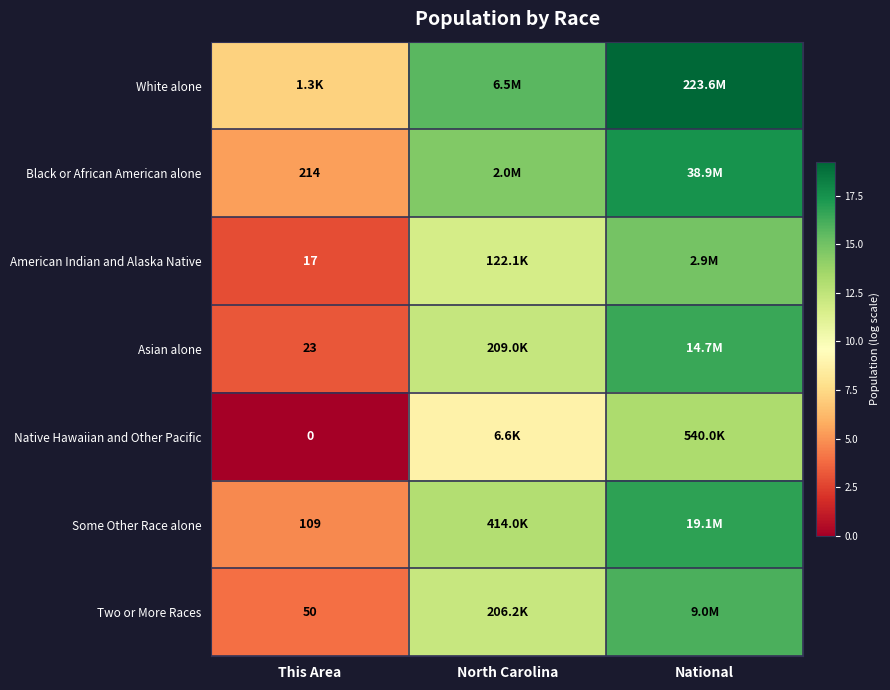

How many values in the Two or More Races series are below 12?

1